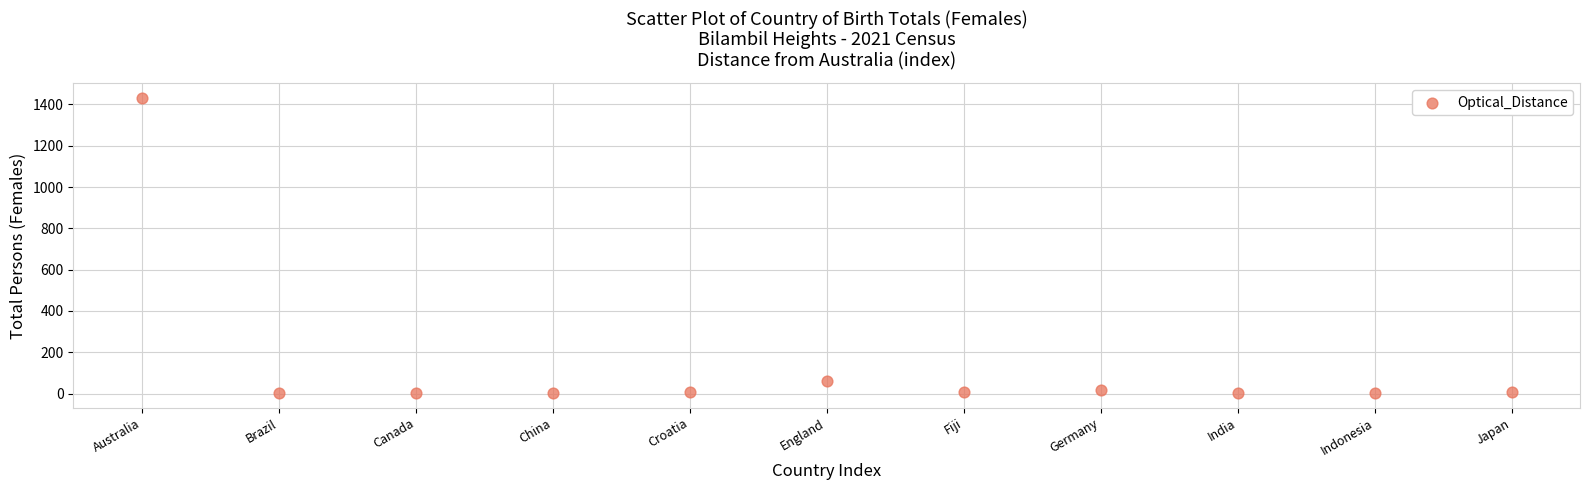

What is the average Y value?

141